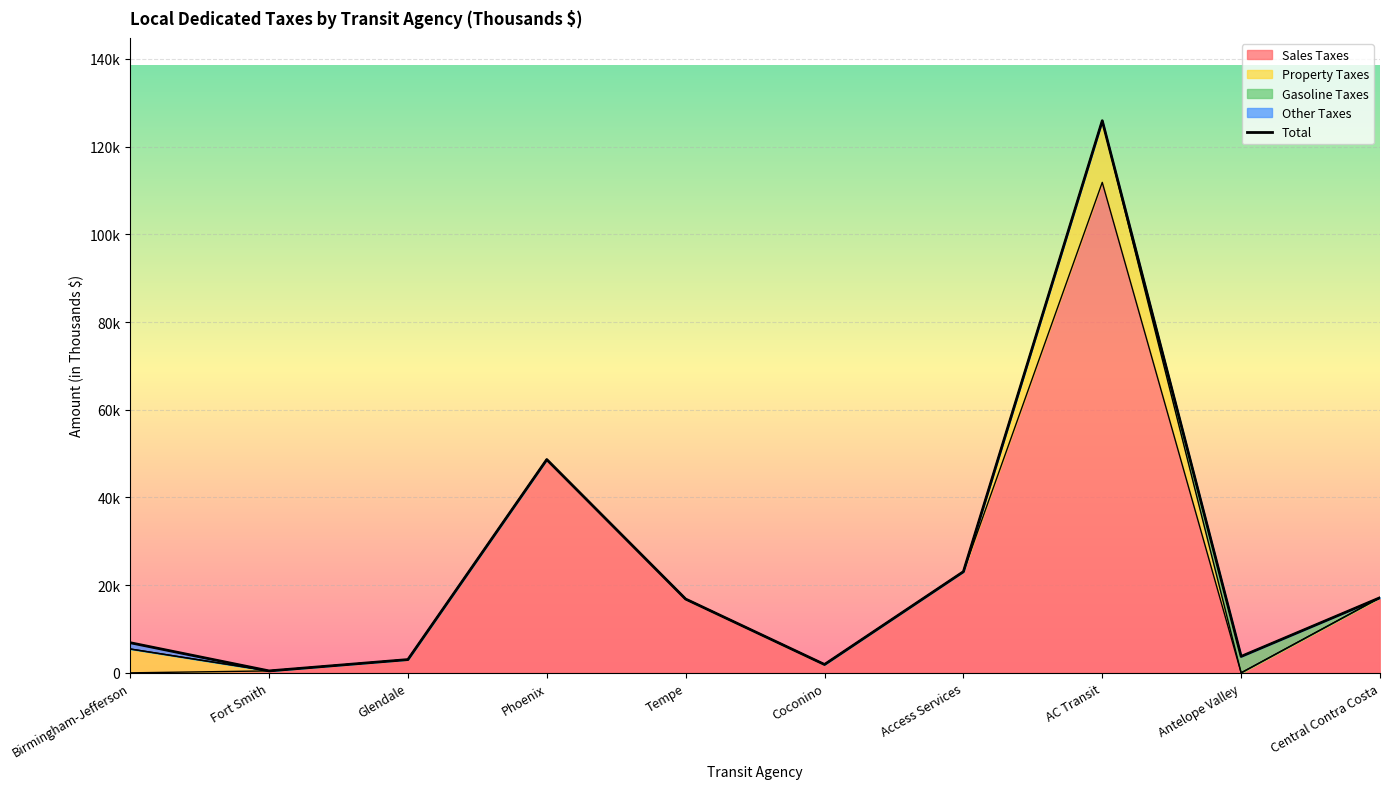

At which category does Sales Taxes reach its first local peak?

Phoenix